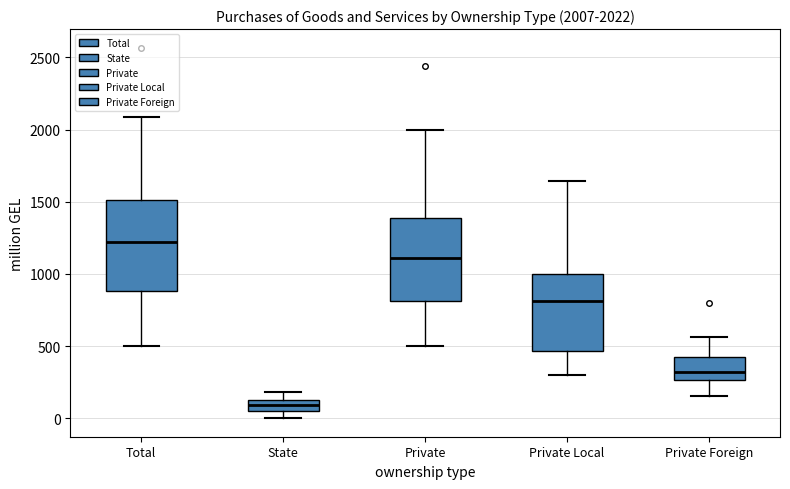

Which box has the highest median line?

Total